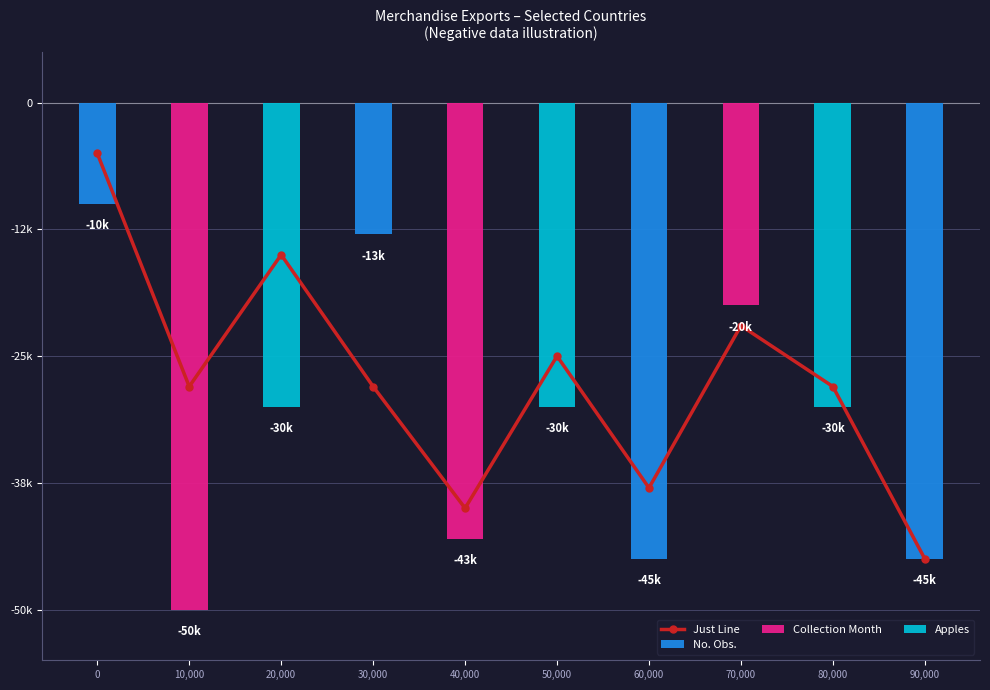

What position from the left is 70,000?

8